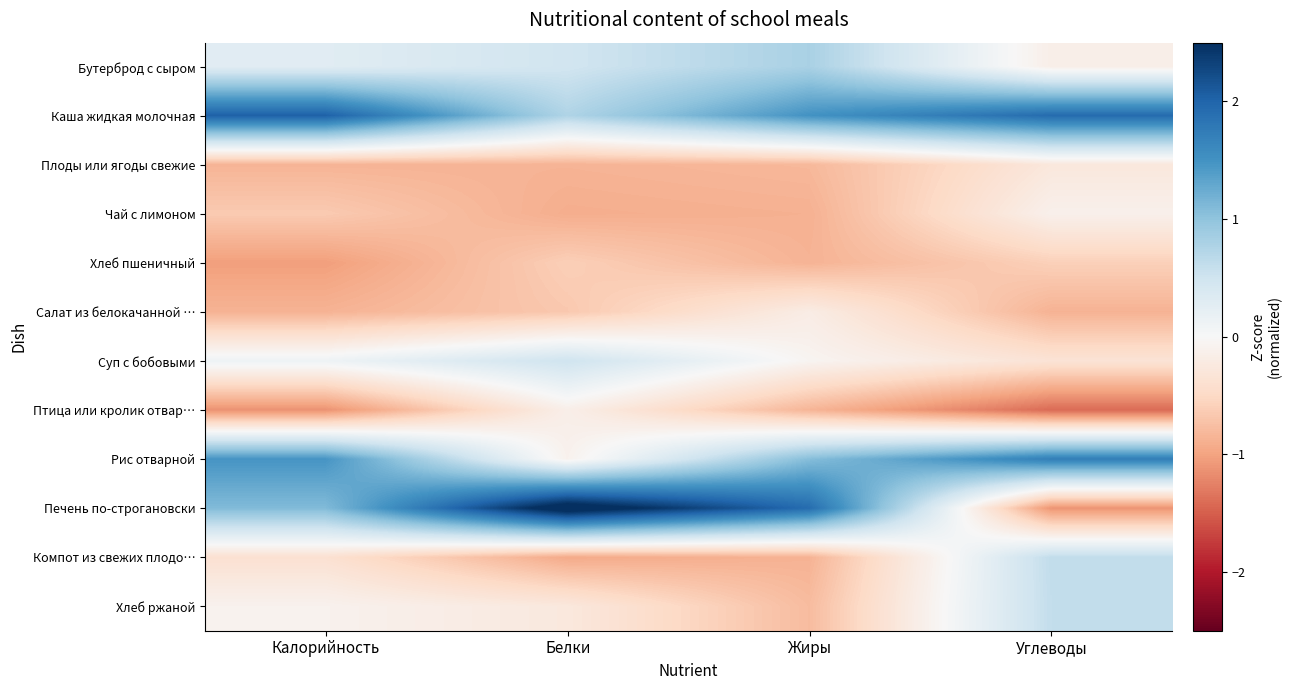

Between Жиры and Углеводы, which is larger?

Жиры